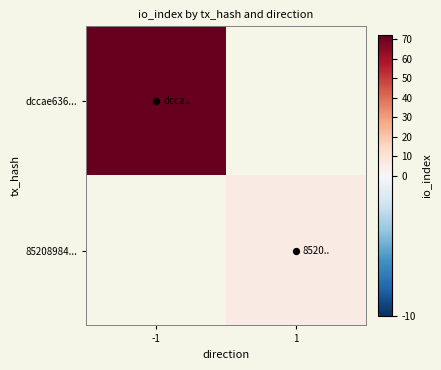

Which series has the largest range (max minus min)?

dccae636...